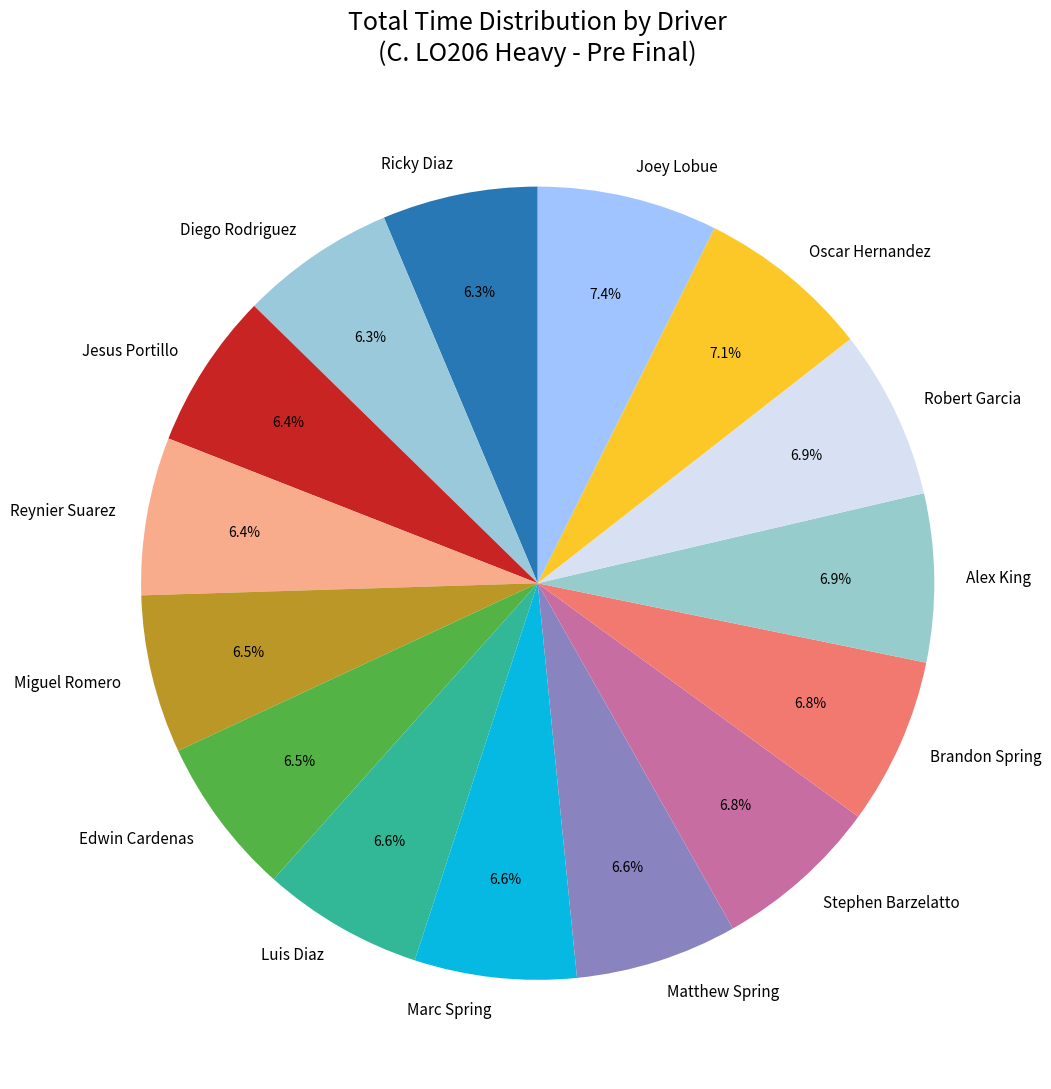

To the nearest percent, what is the average slice percentage?

7%